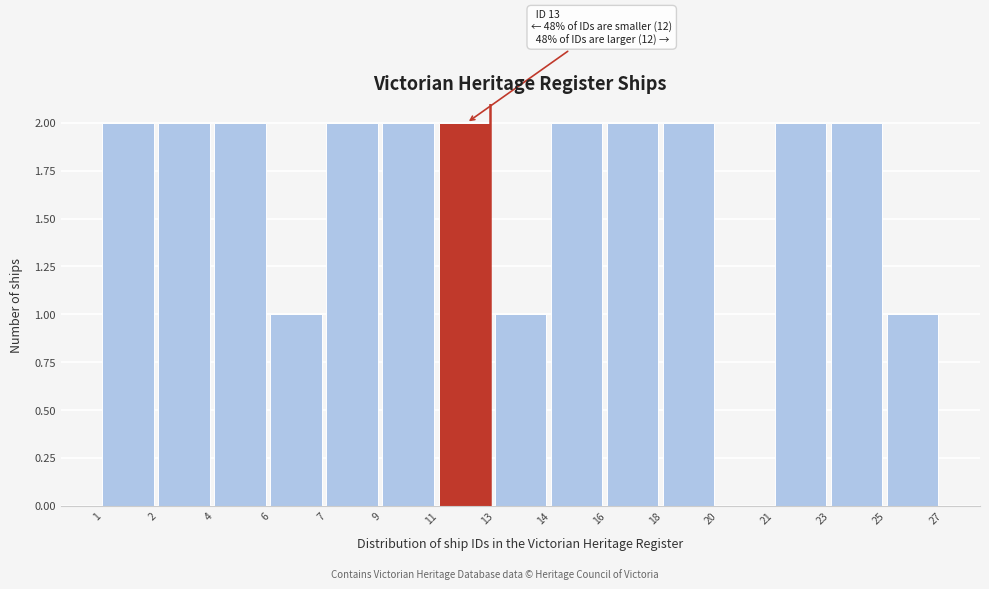

Reading right to left, what are all the values shown in this chart?

25=1	23=2	21=2	20=0	18=2	16=2	14=2	13=1	11=2	9=2	7=2	6=1	4=2	2=2	1=2